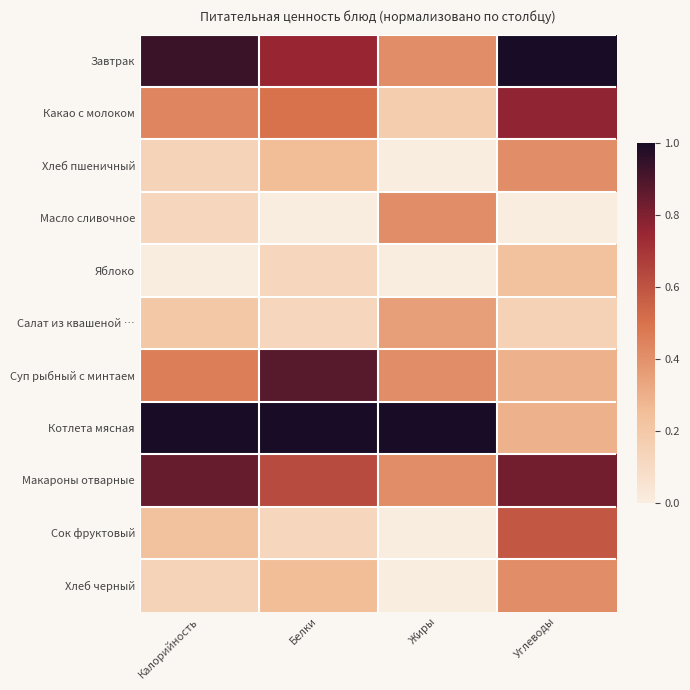

At which category does the chart reach its minimum across all series?

Жиры